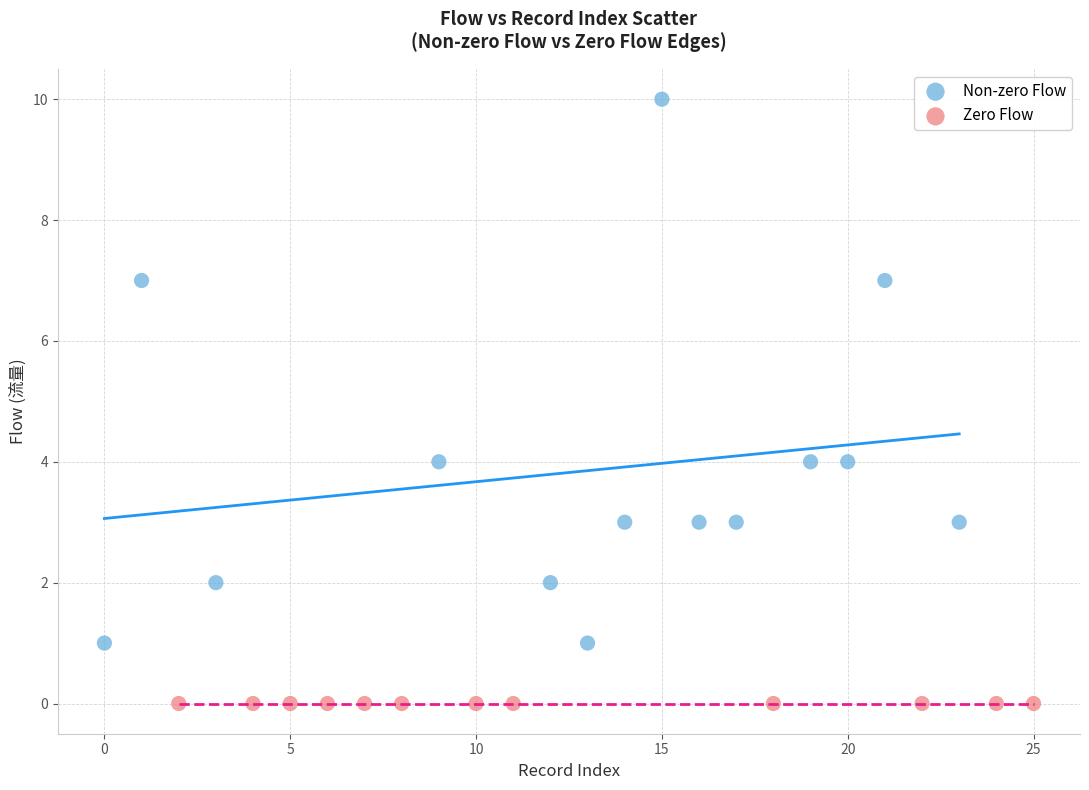

Which series contains the lowest Y value?

Zero Flow